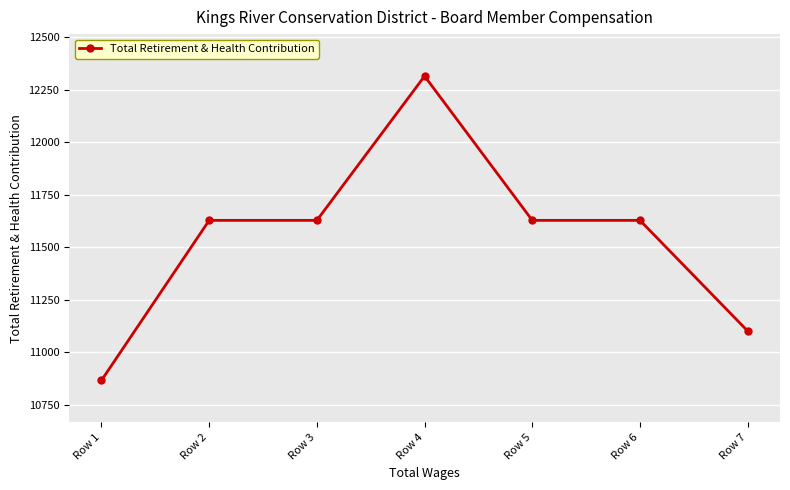

How many lines are shown in the chart?

1